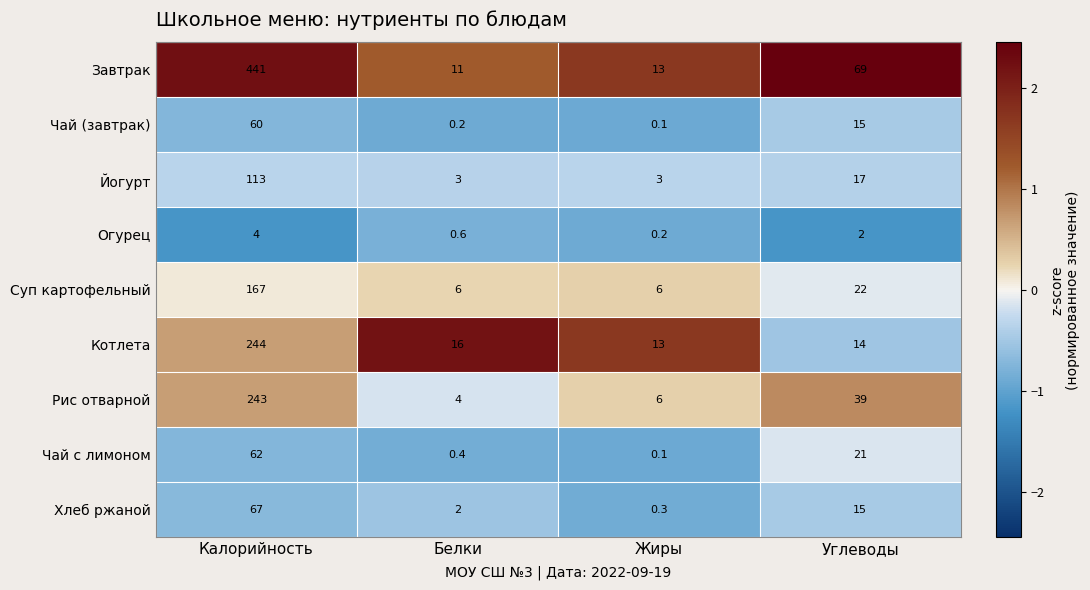

What is the difference between the second highest and minimum values in the Йогурт series?

14.0